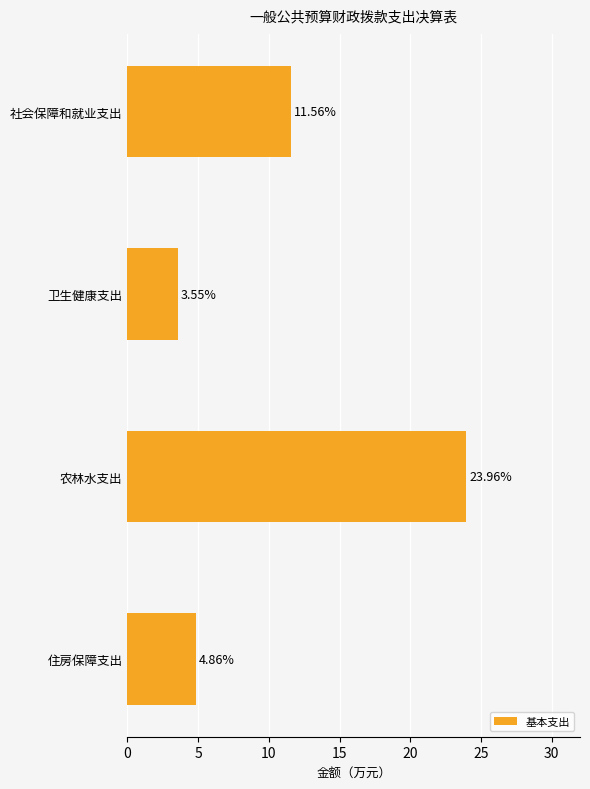

List the labels in order of value, largest first.

农林水支出, 社会保障和就业支出, 住房保障支出, 卫生健康支出